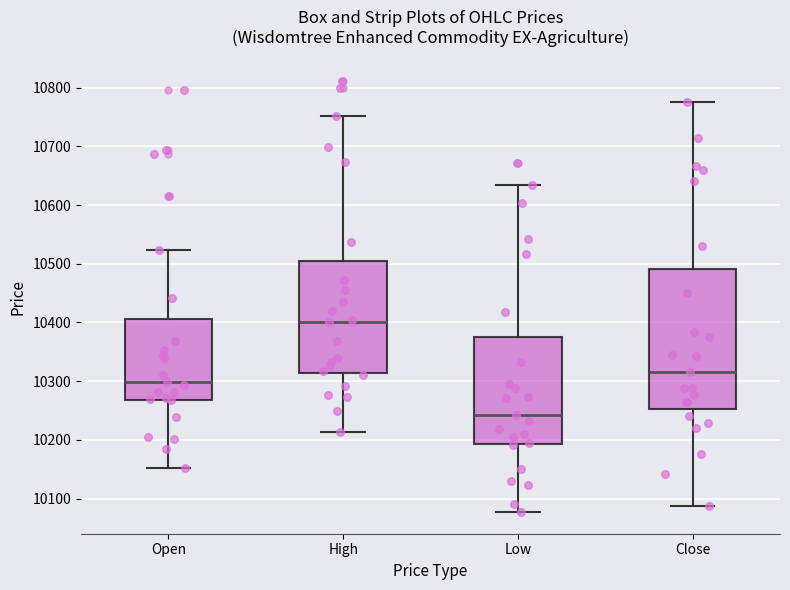

Which box has the highest median line?

High